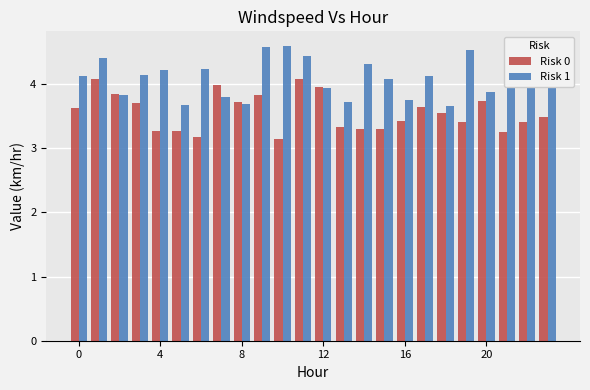

Which series has the largest total across all categories?

Risk 1